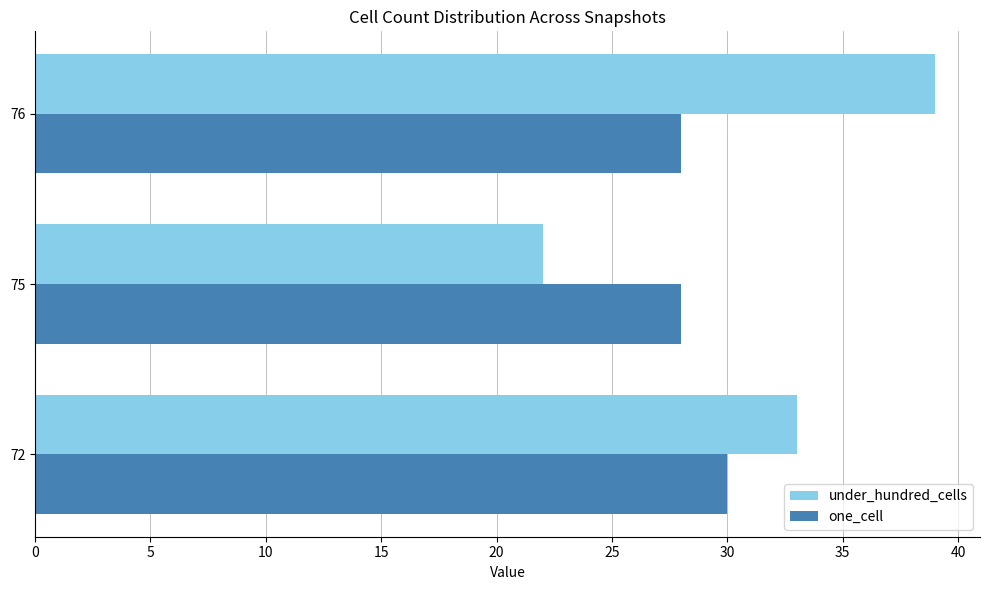

Which series has the widest spread of values?

under_hundred_cells